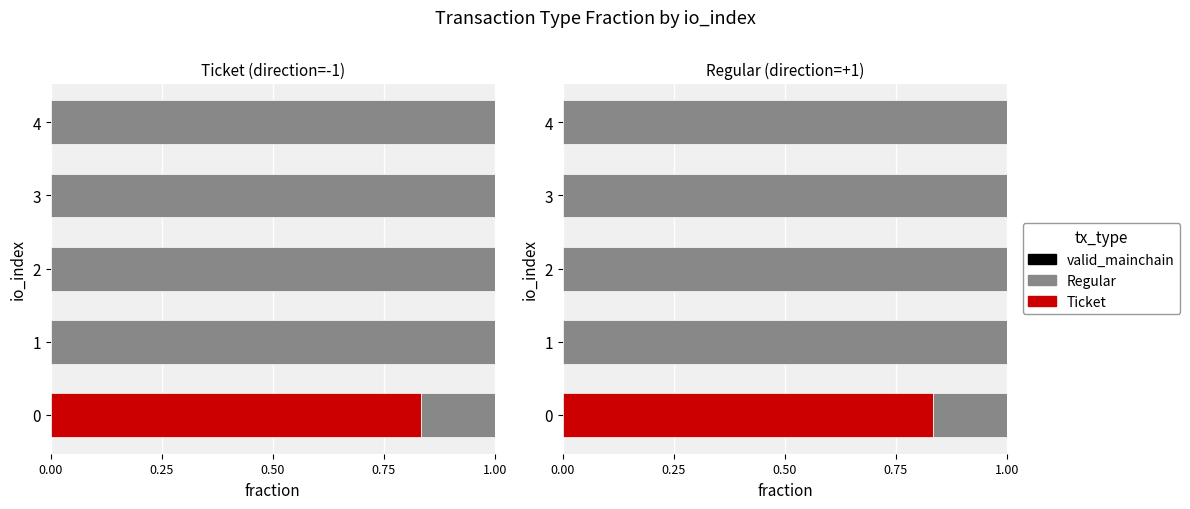

Is it true that Ticket equals 0.0 at 1?

True